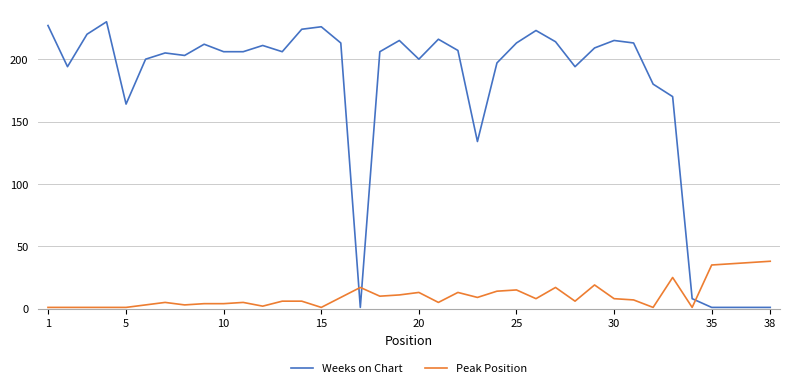

True or false: Peak Position and Weeks on Chart cross at least once.

True